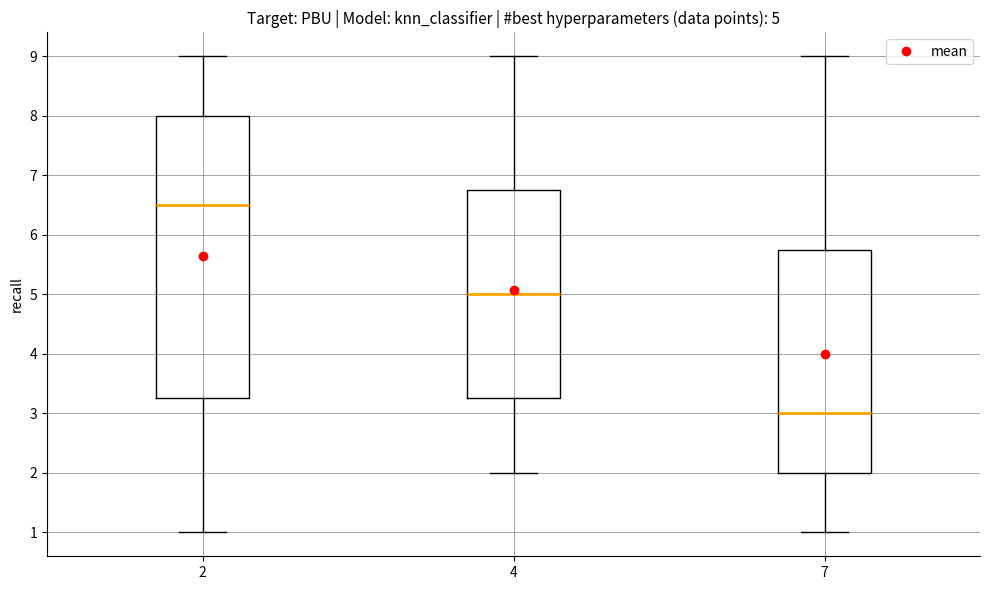

Comparing the boxes themselves (not the whiskers), which one is the tallest?

2